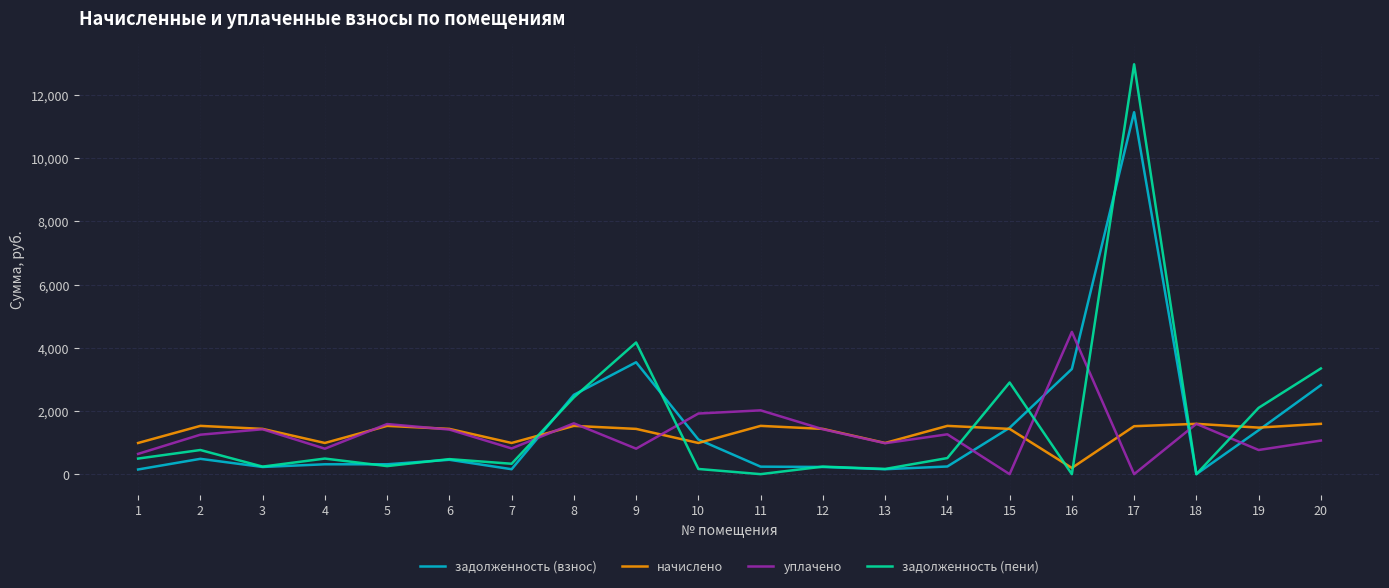

What are all the series names shown in the legend?

задолженность (взнос), начислено, уплачено, задолженность (пени)